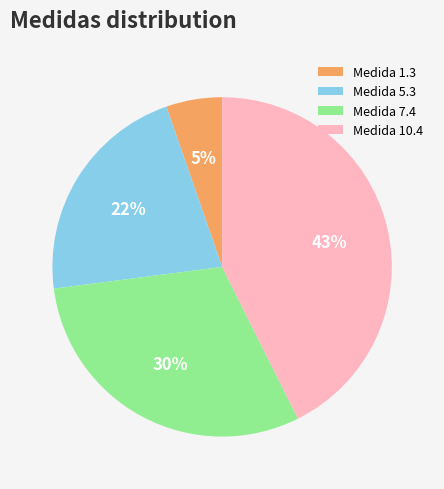

Is it true that Medida 10.4 is 43% of the pie?

True